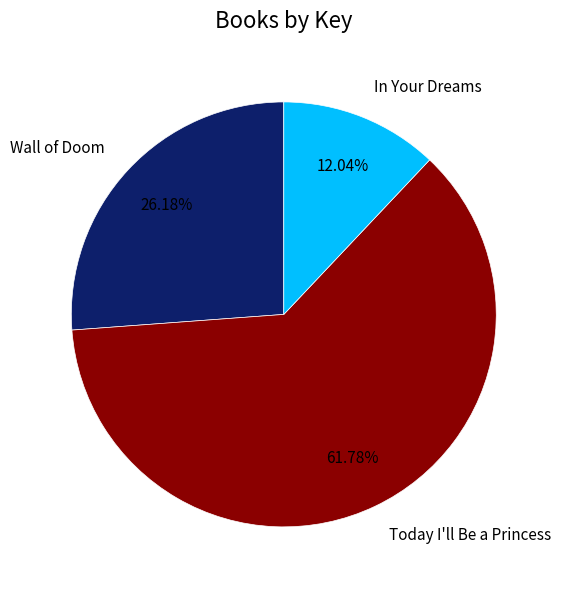

How many segments does this pie chart have?

3